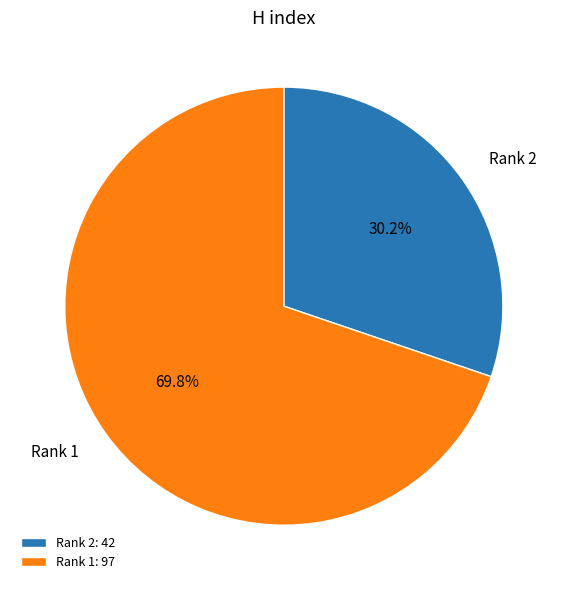

What percentage is NOT represented by Rank 1?

30.2%